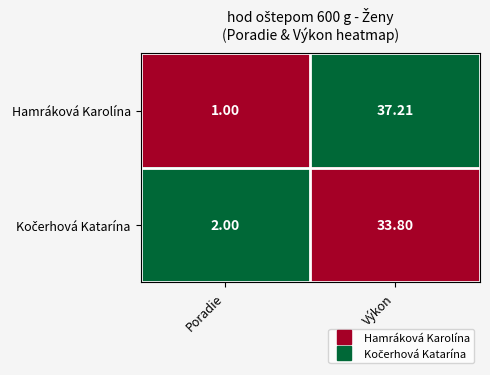

At which label does Hamráková Karolína first exceed 37?

Výkon